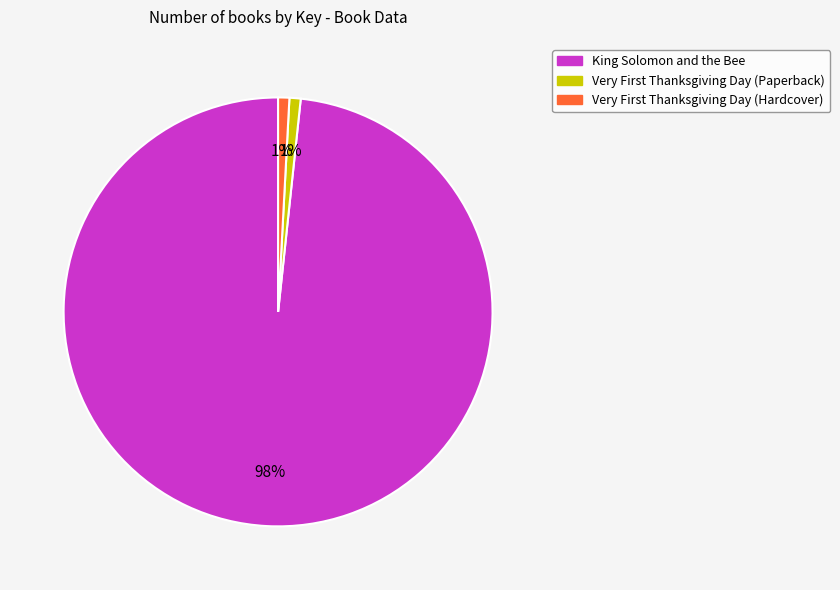

What is the majority slice?

King Solomon and the Bee